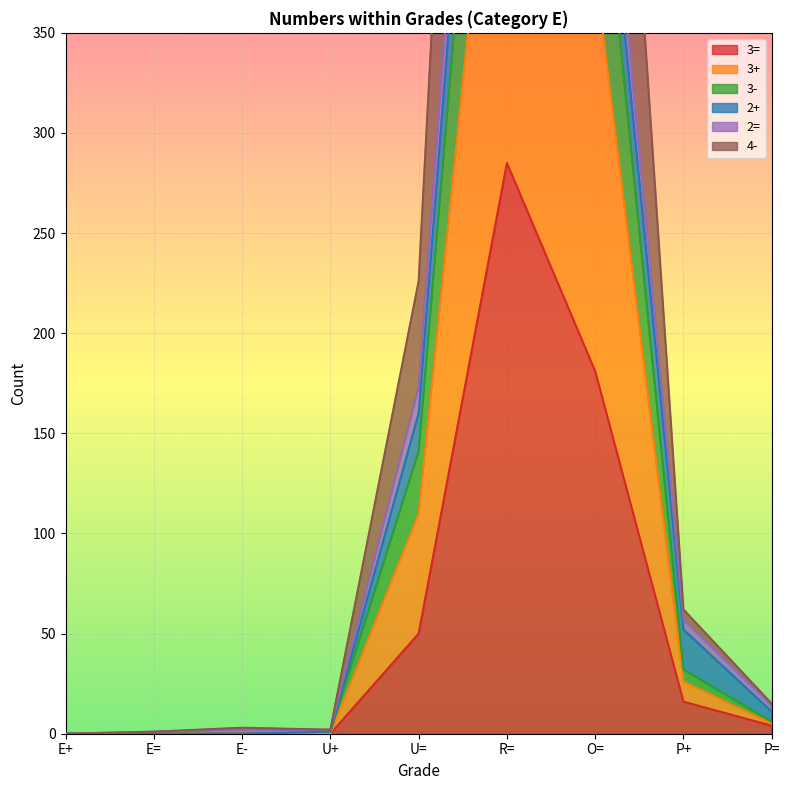

The value of 3= at O= is 181. True or false?

True